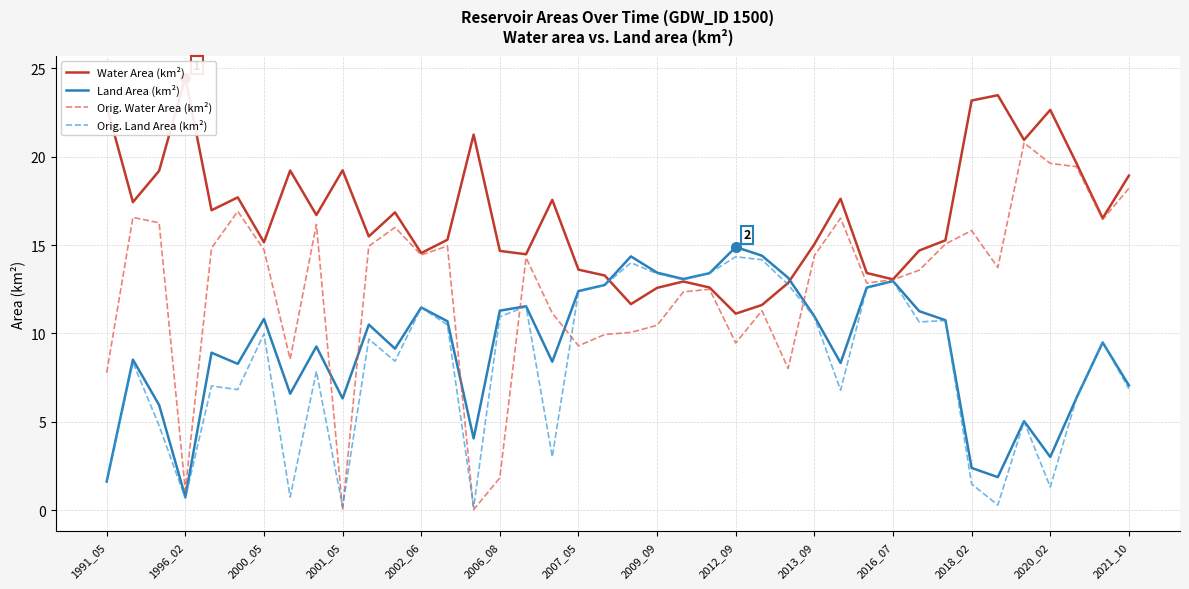

What is the maximum value for Orig. Water Area (km²)?

20.8